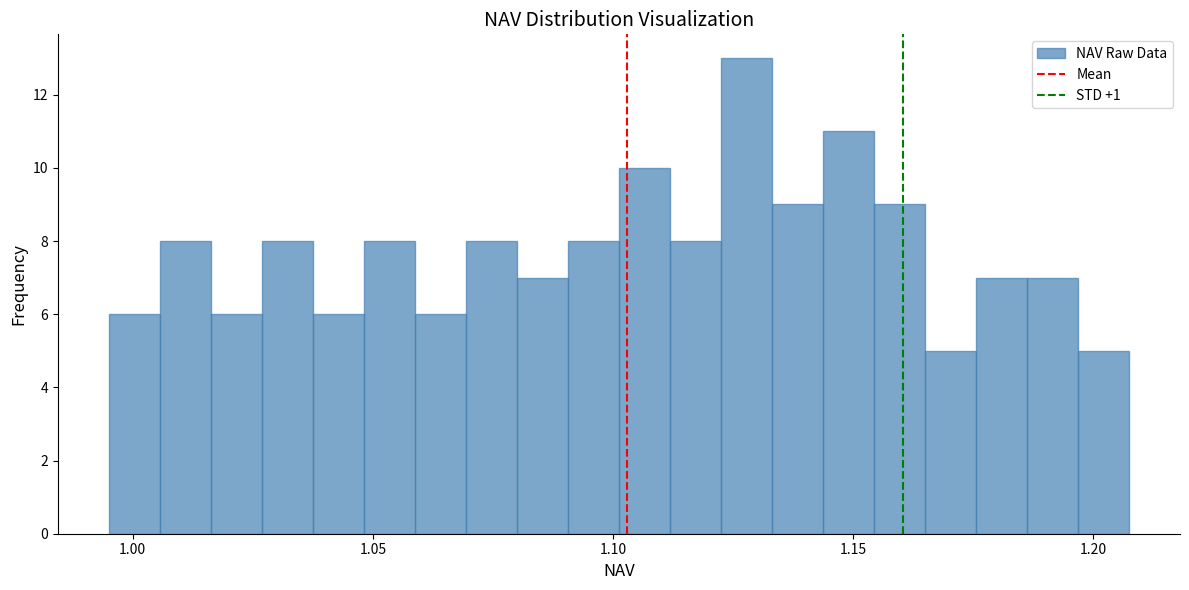

Read against the x-axis, roughly where is the centre of the tallest bar?

1.130